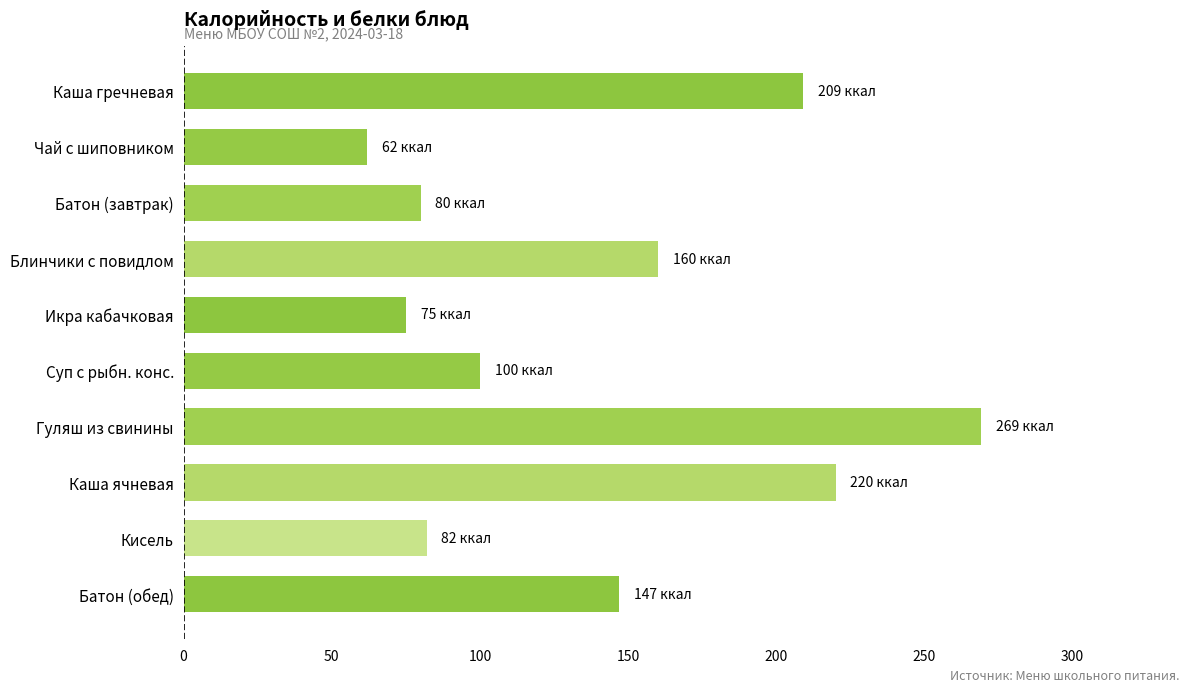

At which category does the chart reach its minimum across all series?

Чай с шиповником